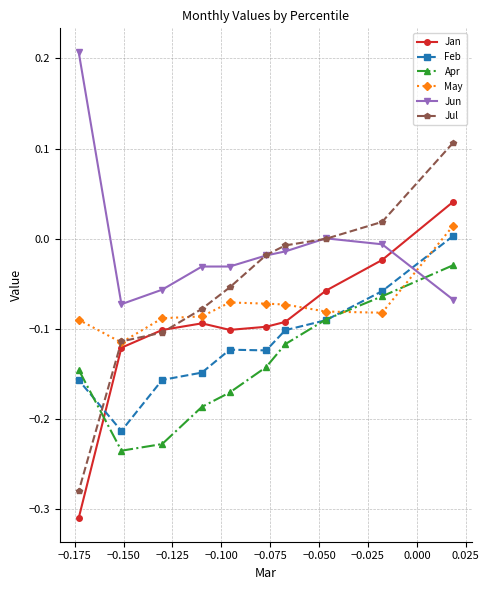

How many interior local valleys does the Jun series have?

1